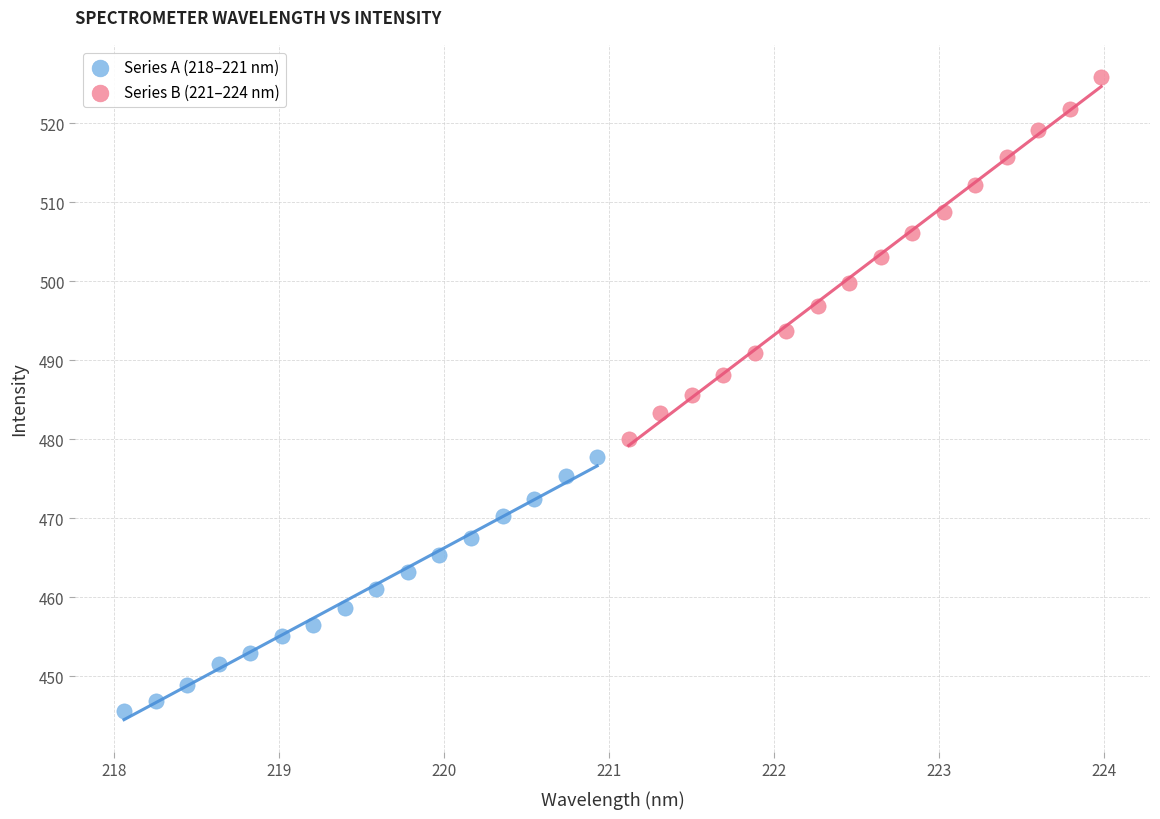

Which series contains the highest Y value?

Series B (221–224 nm)